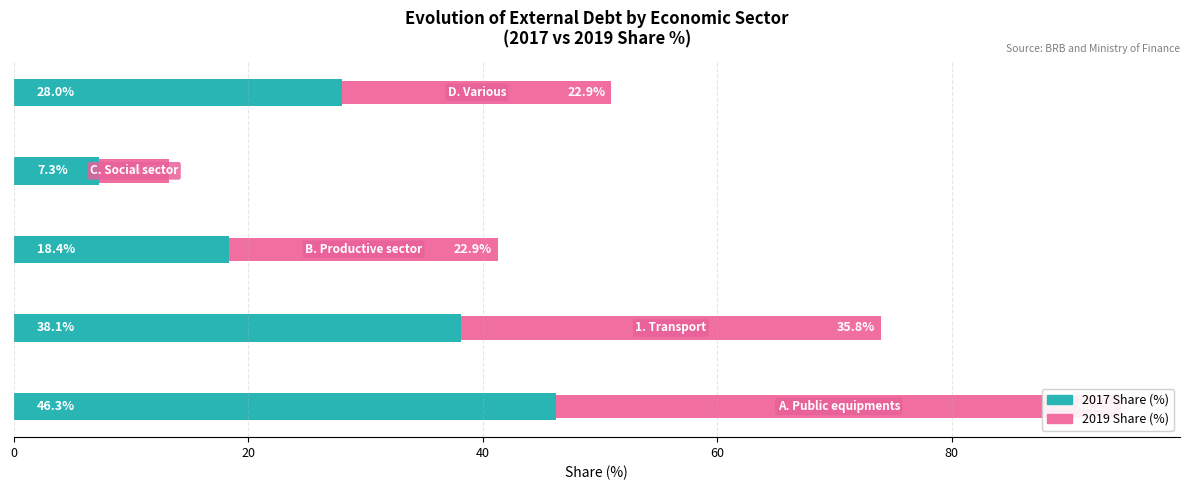

What is the difference between the highest and lowest values at 80?

5.1